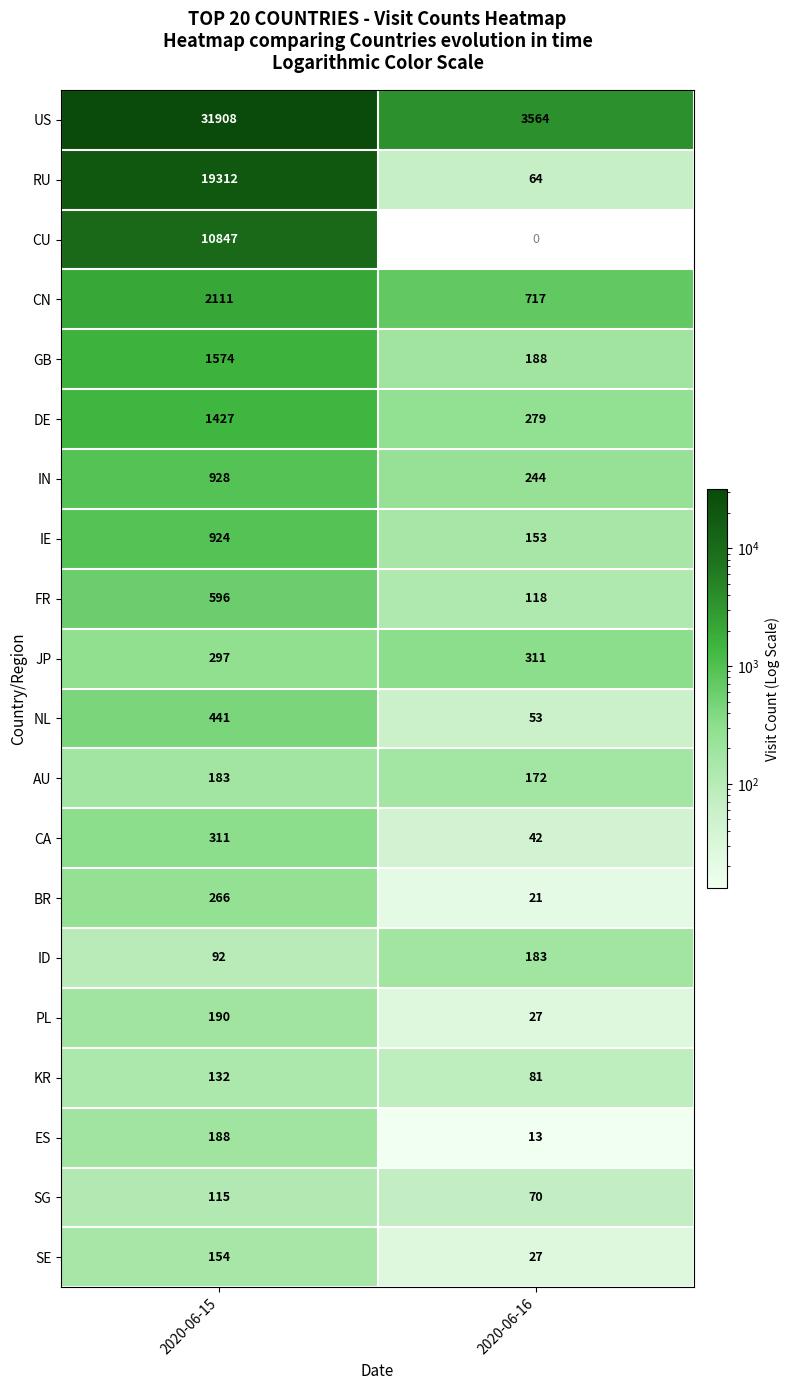

The JP series shows 74.7 at 2020-06-15. True or false?

False